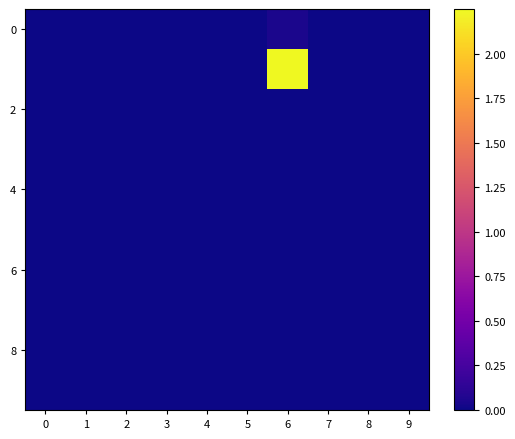

At how many categories does at least one series exceed 1?

1